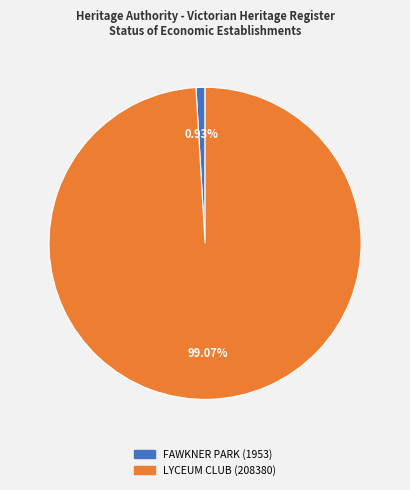

Count the number of slices in the pie.

2